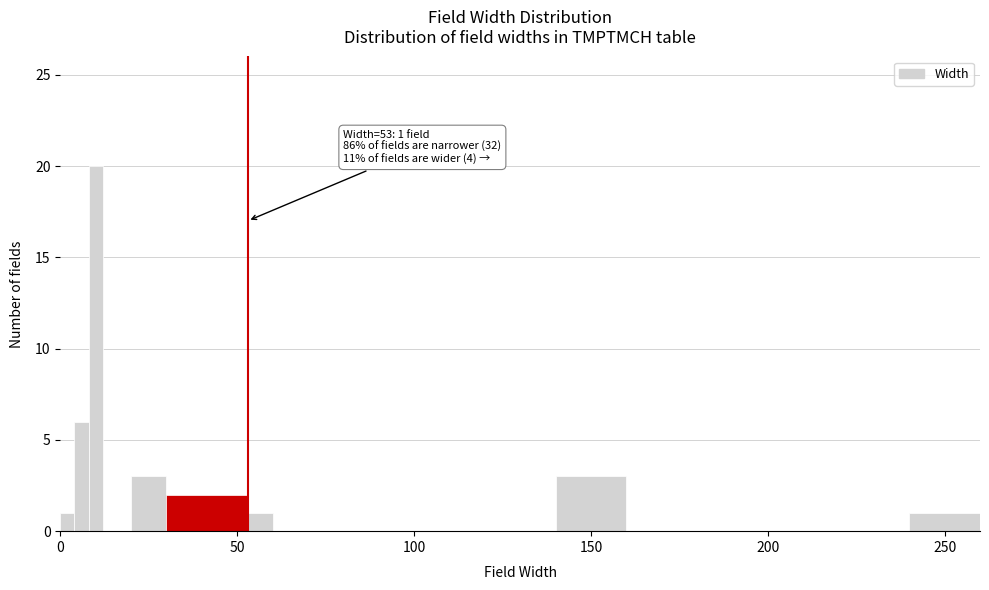

Read against the x-axis, roughly where is the centre of the tallest bar?

10